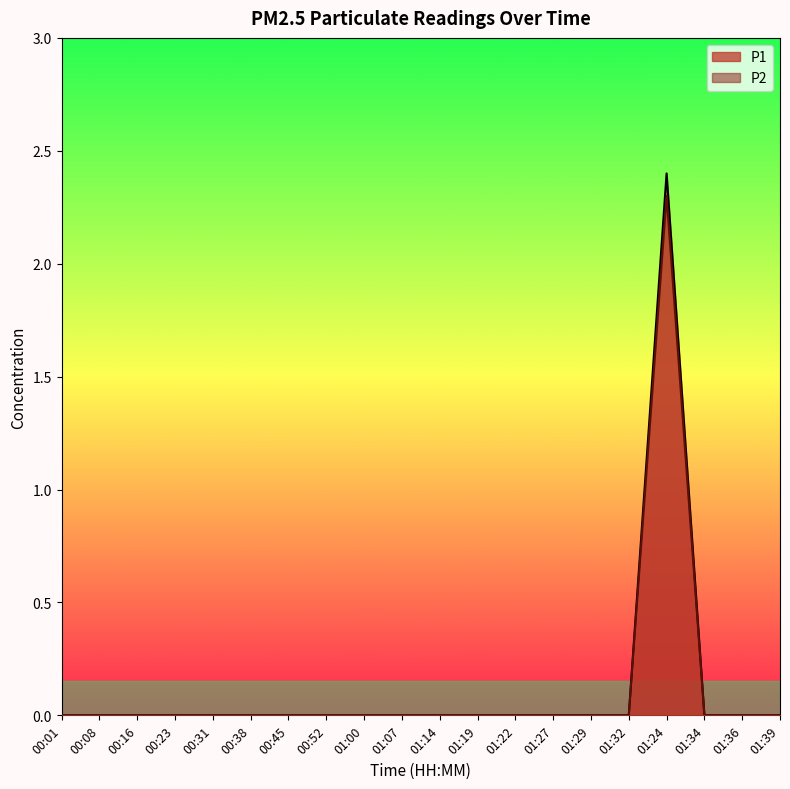

At 01:07, list the series in order from smallest to largest.

P1, P2